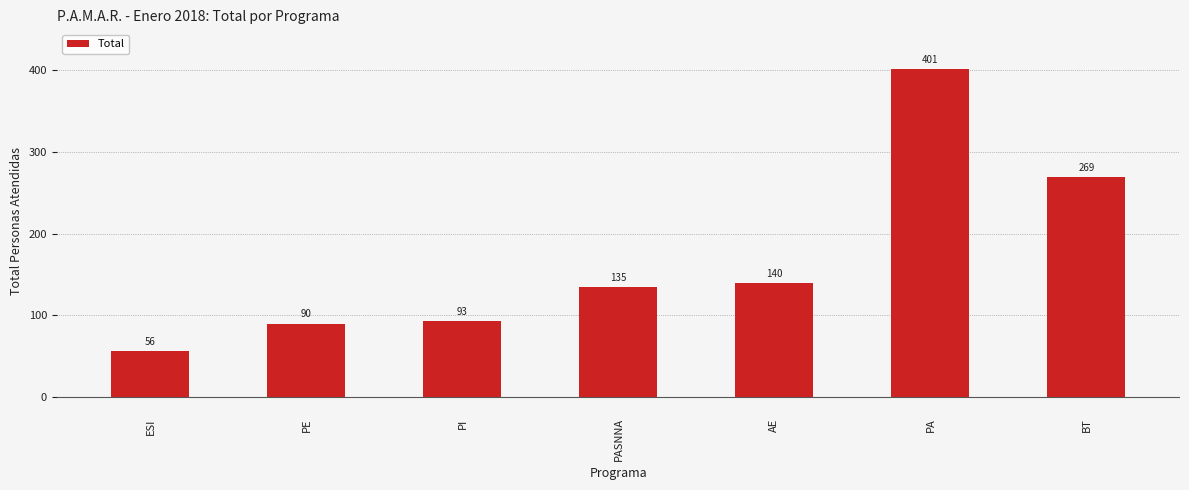

List the labels in order of value, smallest first.

ESI, PE, PI, PASNNA, AE, BT, PA